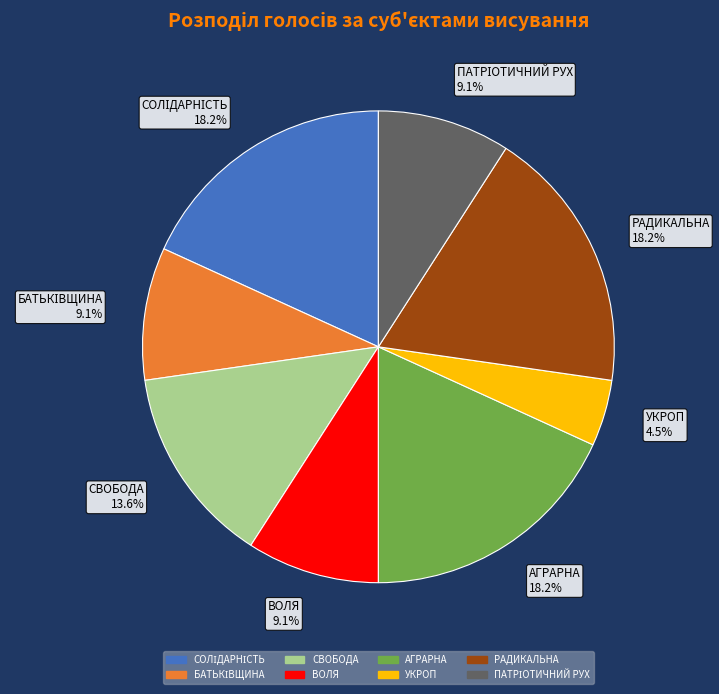

Which category has the smallest portion of the pie?

УКРОП